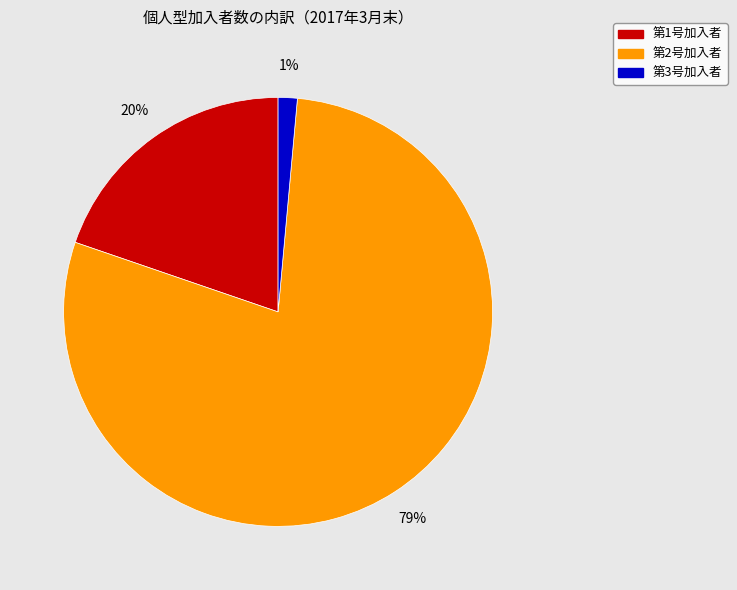

What percentage is the 第3号加入者 slice, to the nearest percent?

1%